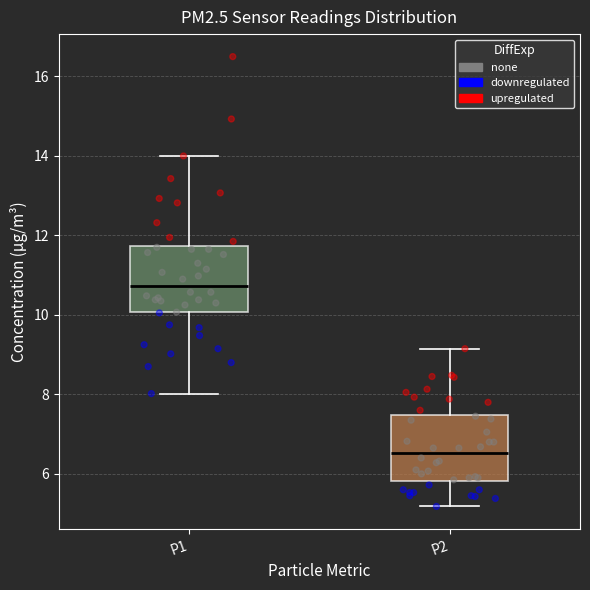

Where does the median line of the box for P2 sit on the y-axis? The values are not printed on the chart, so give them approximately, as read against the axis.

6.6